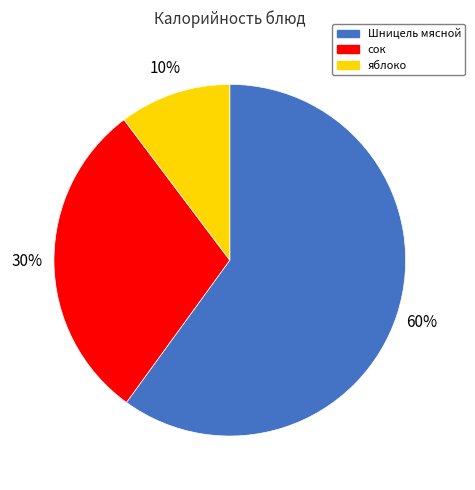

Rank the categories by value from lowest to highest.

яблоко, сок, Шницель мясной